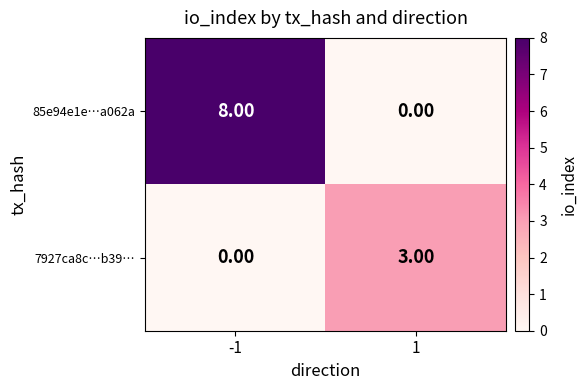

How many series are shown in this chart?

2